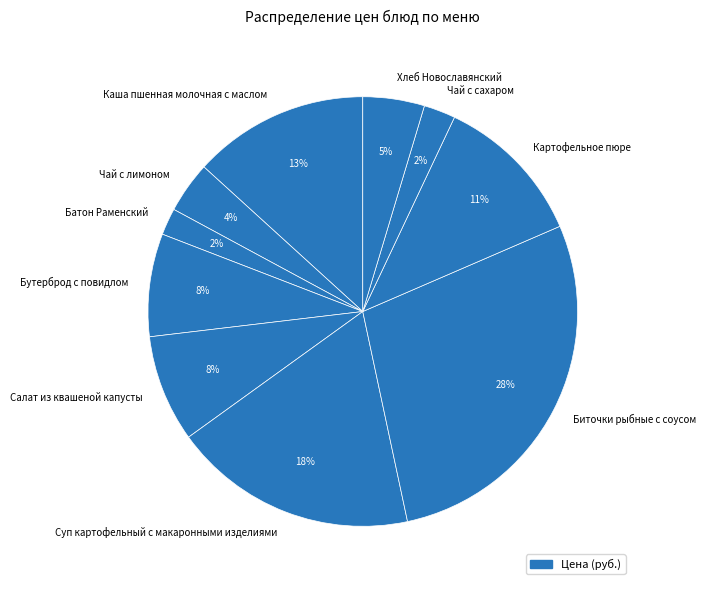

To the nearest percent, what is the combined percentage of Каша пшенная молочная с маслом and Салат из квашеной капусты?

21%